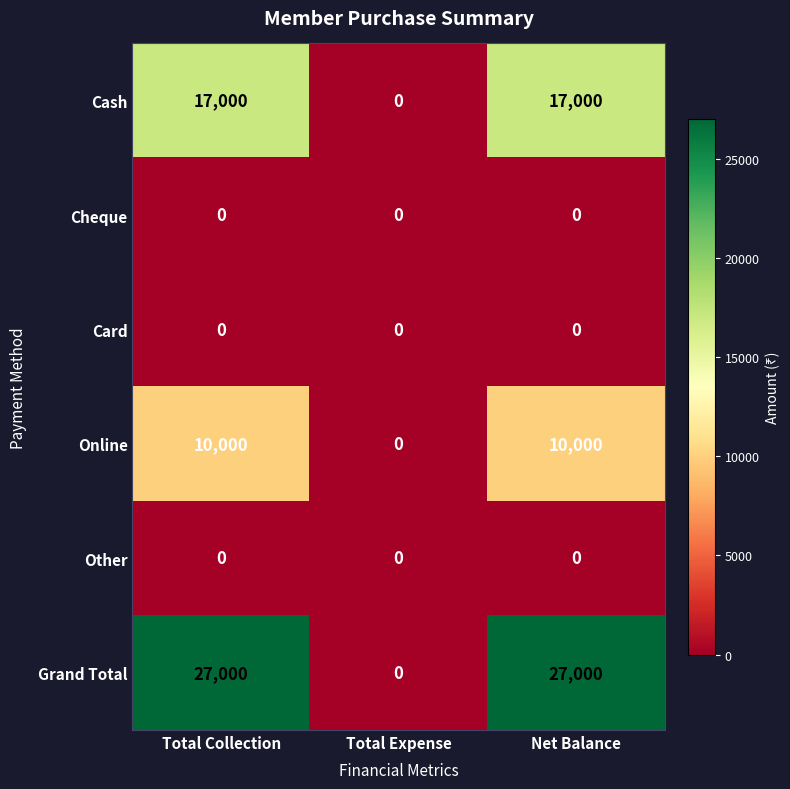

Reading right to left, extract all data points from this chart.

Cash: Net Balance=17000	Total Expense=0	Total Collection=17000
Cheque: Net Balance=0	Total Expense=0	Total Collection=0
Card: Net Balance=0	Total Expense=0	Total Collection=0
Online: Net Balance=10000	Total Expense=0	Total Collection=10000
Other: Net Balance=0	Total Expense=0	Total Collection=0
Grand Total: Net Balance=27000	Total Expense=0	Total Collection=27000